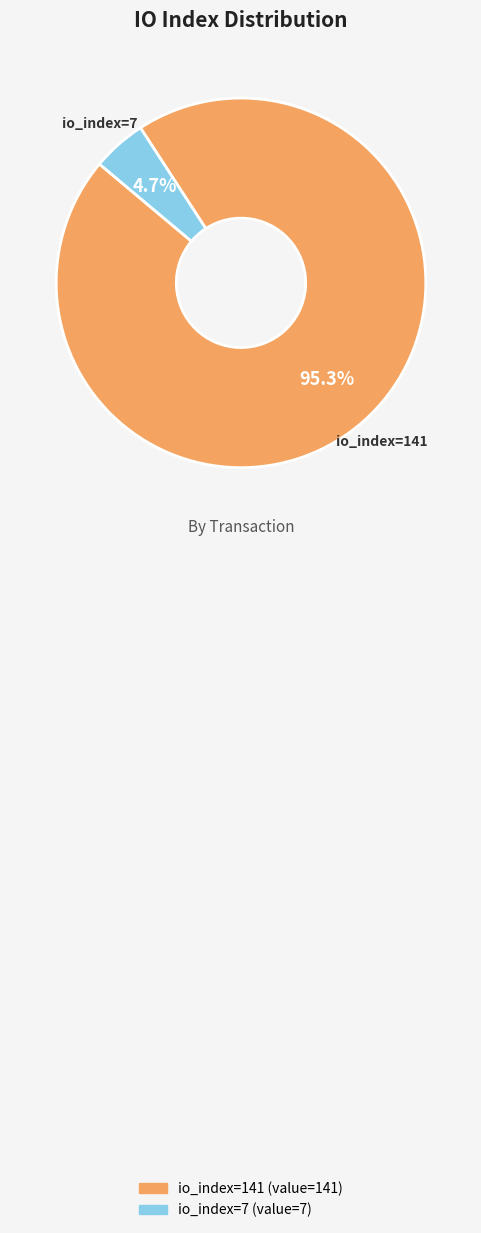

What is the smallest slice in the pie chart?

io_index=7